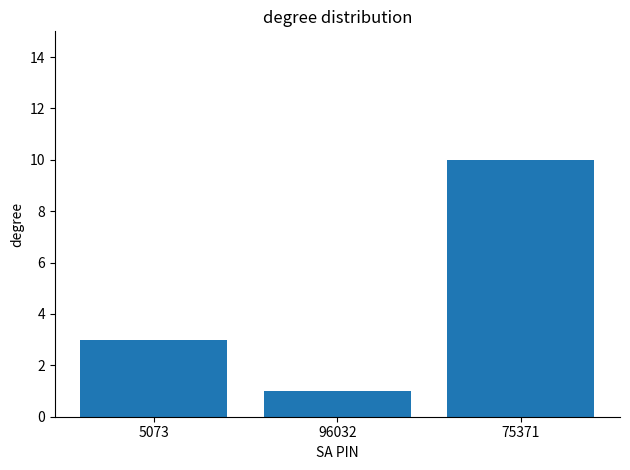

List the labels in order of value, largest first.

75371, 5073, 96032